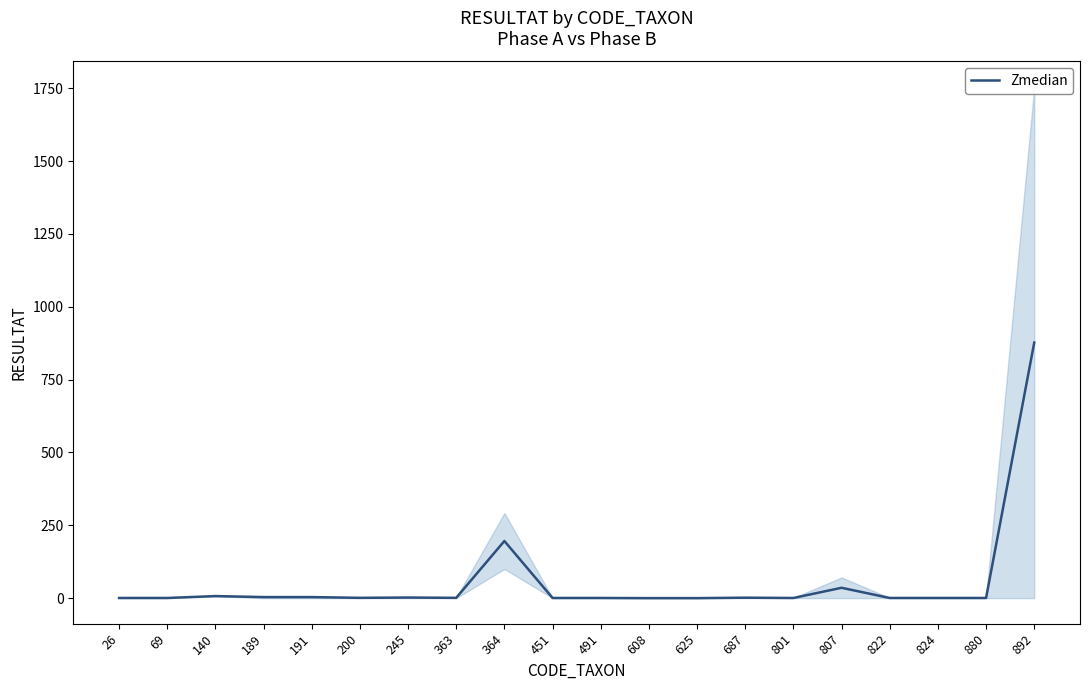

What is the change in value from 26 to 807?

+35.0